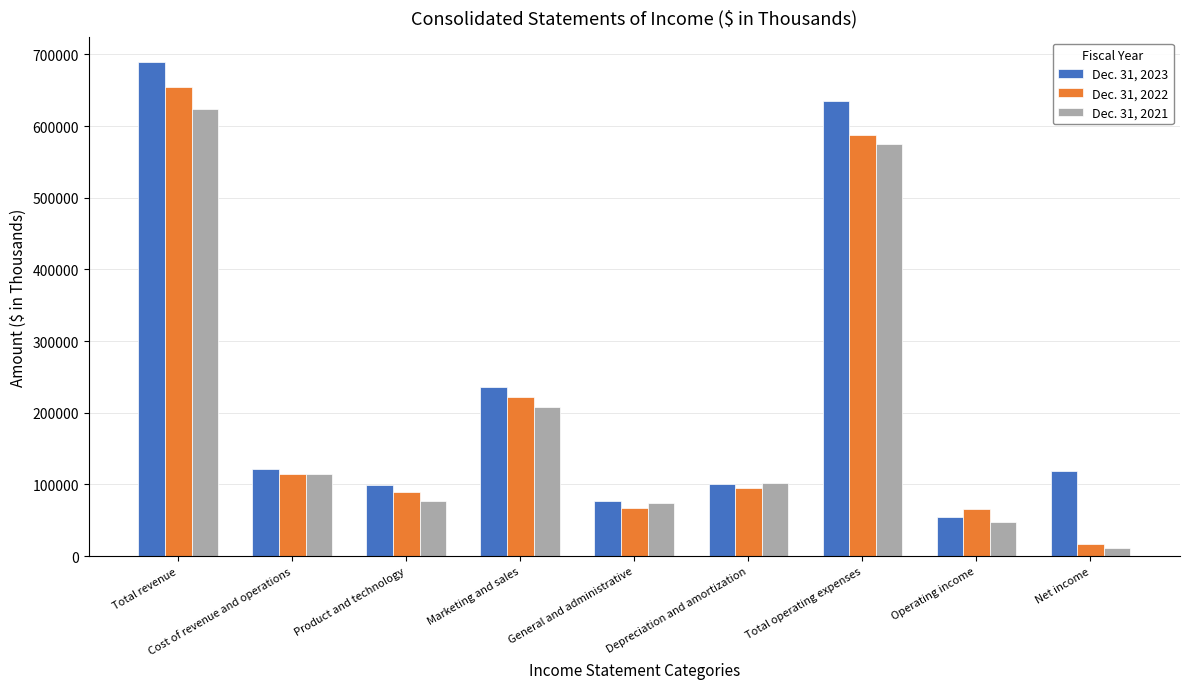

How many values in the Dec. 31, 2021 series are below 101932?

4